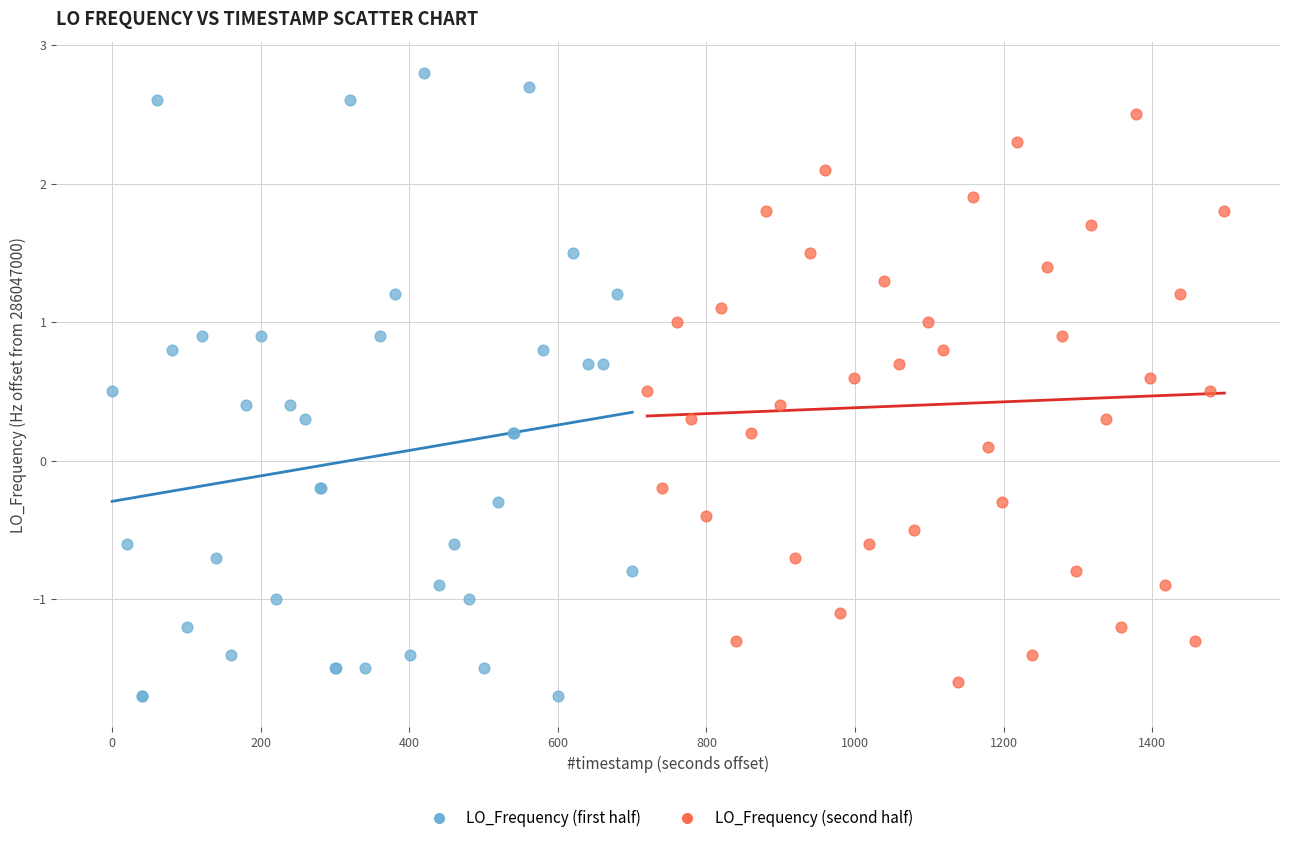

Which series has the widest spread of Y values?

LO_Frequency (first half)